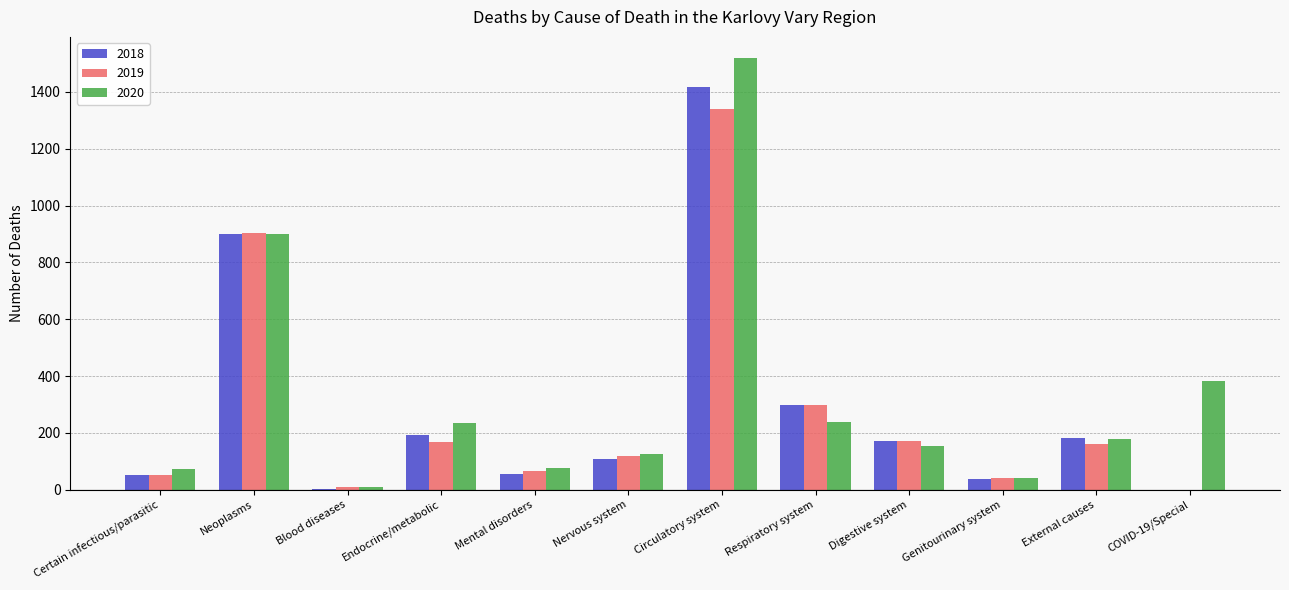

How many data points does each series have?

12